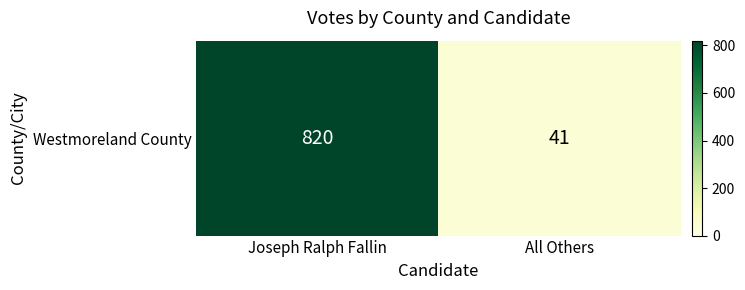

Rank the categories by value from highest to lowest.

Joseph Ralph Fallin, All Others